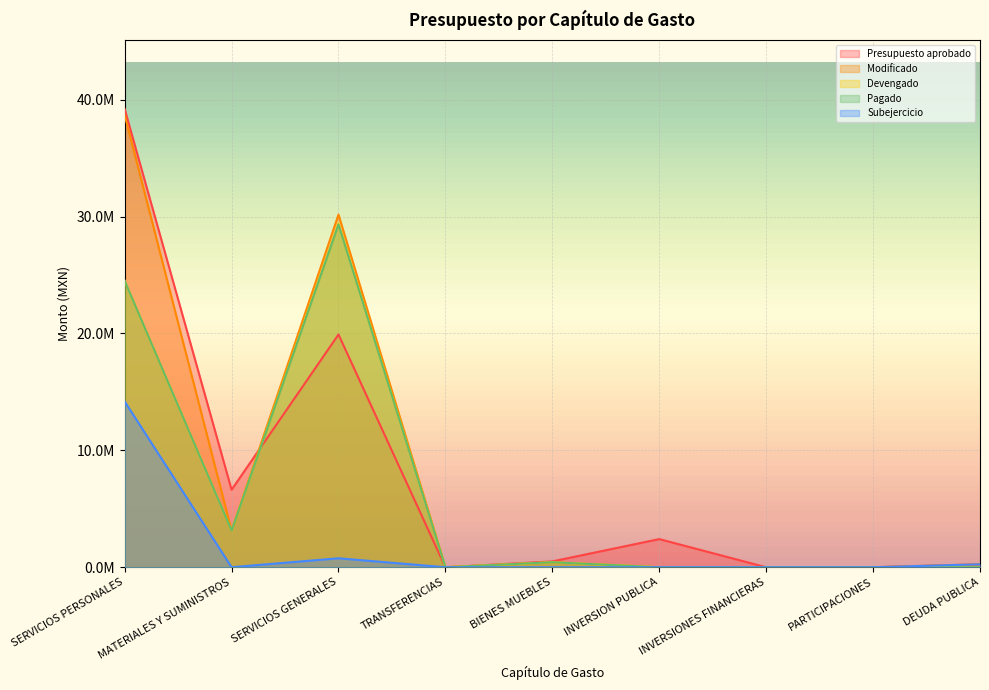

At which label does Subejercicio reach its minimum?

TRANSFERENCIAS